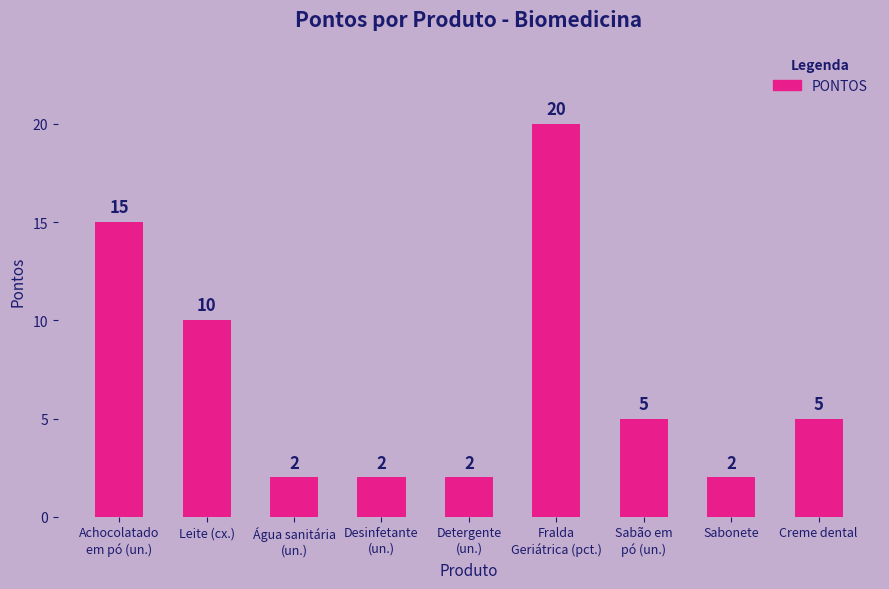

What is the change in value from Sabonete to Creme dental?

+3